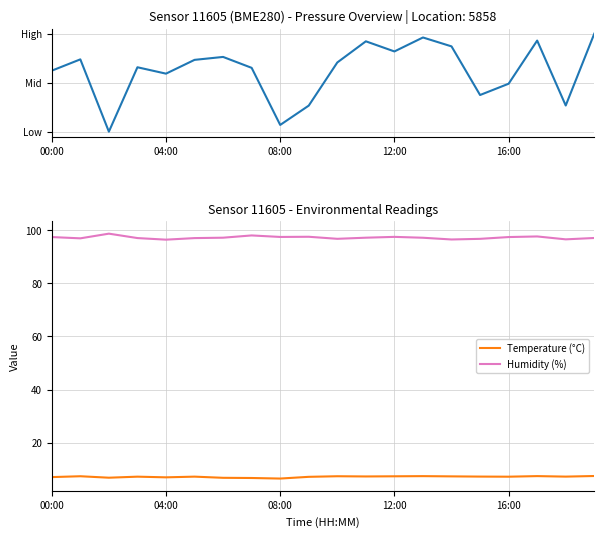

What is the average value of the Humidity (%) series?

97.2